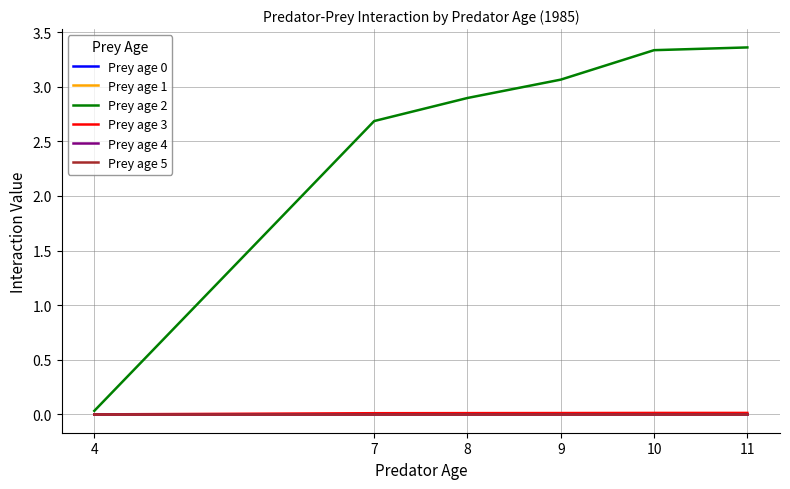

What is the difference between the highest and lowest values at 10?

3.3